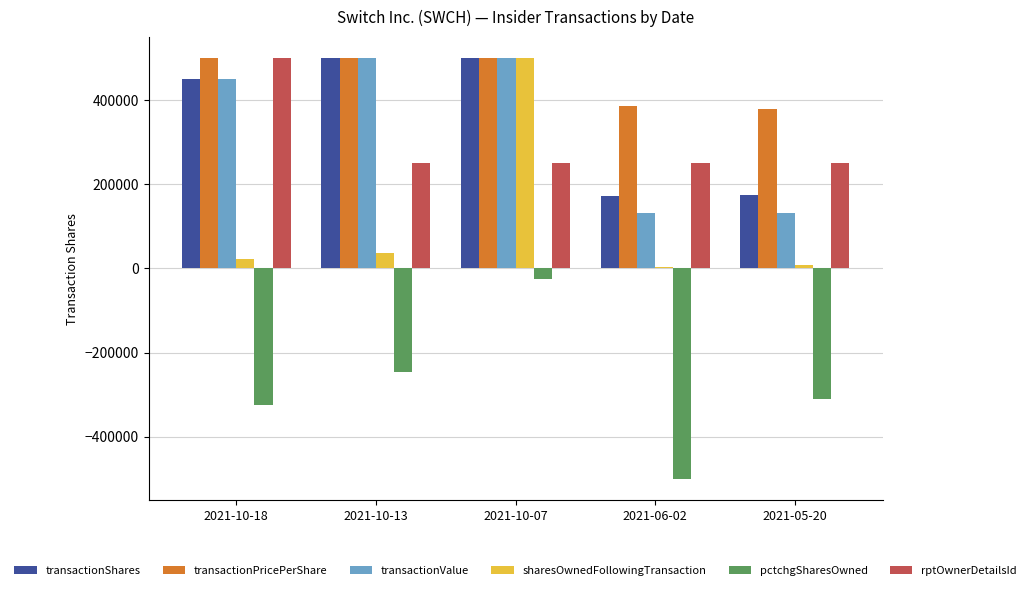

What is the value of the pctchgSharesOwned bar at the 3rd from the left?

-23809.5